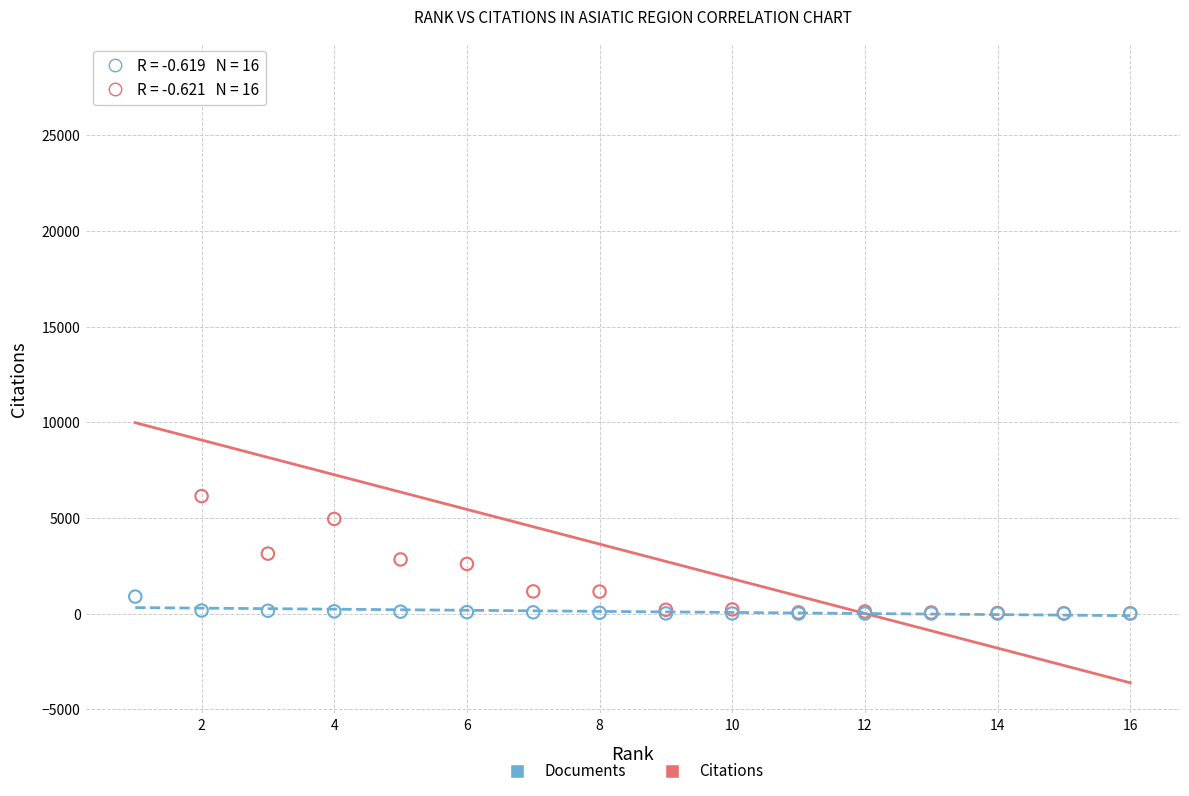

Which series contains the highest Y value?

Citations